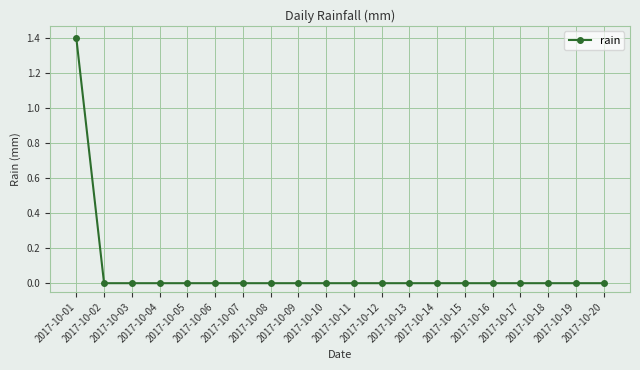

What is the maximum value shown in the chart?

1.4